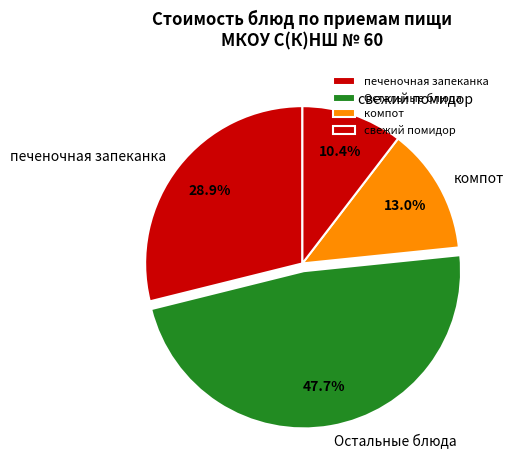

What is the ratio of the value at свежий помидор to the value at компот?

0.8